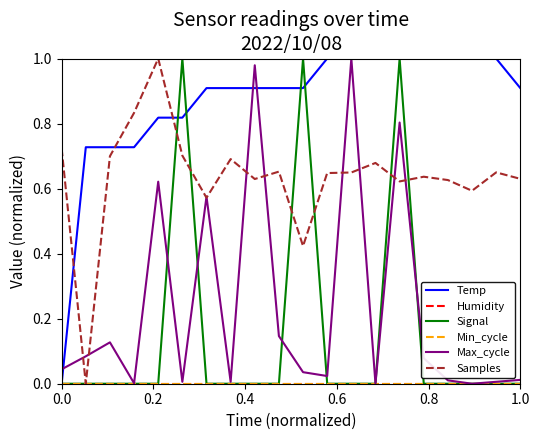

Which series has the largest total across all categories?

Temp